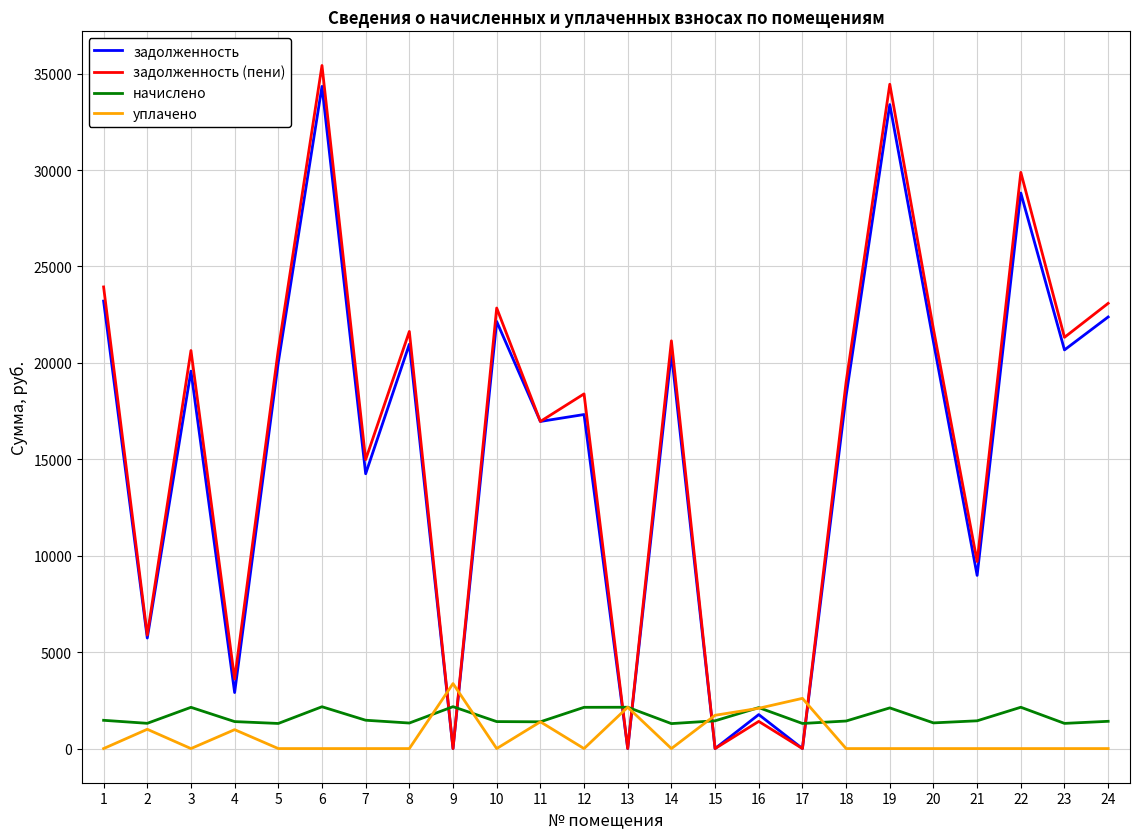

Which series has the widest spread of values?

задолженность (пени)